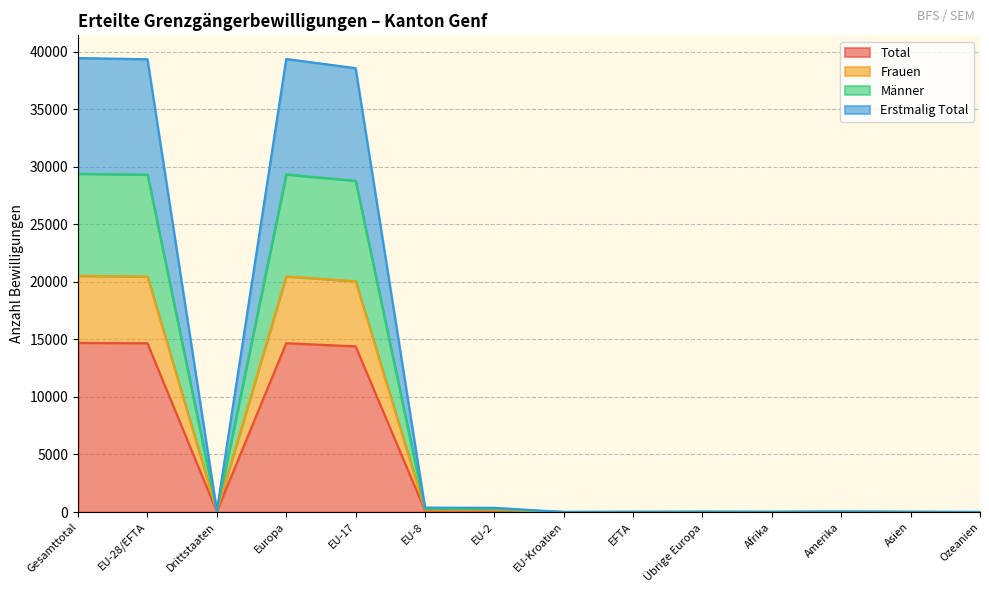

At which label does Frauen reach its peak?

Gesamttotal